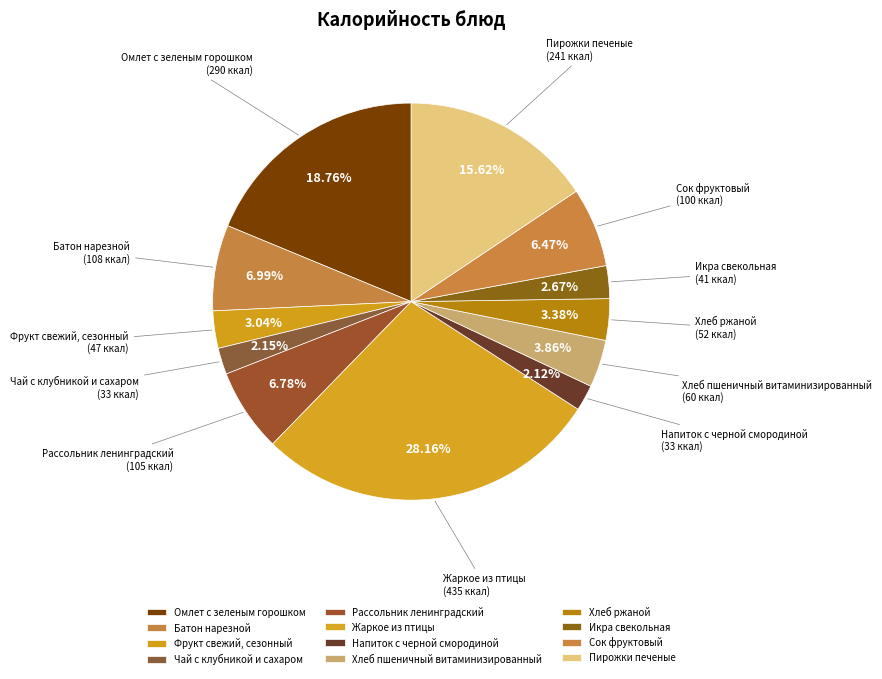

To the nearest percent, what is the average slice percentage?

8%